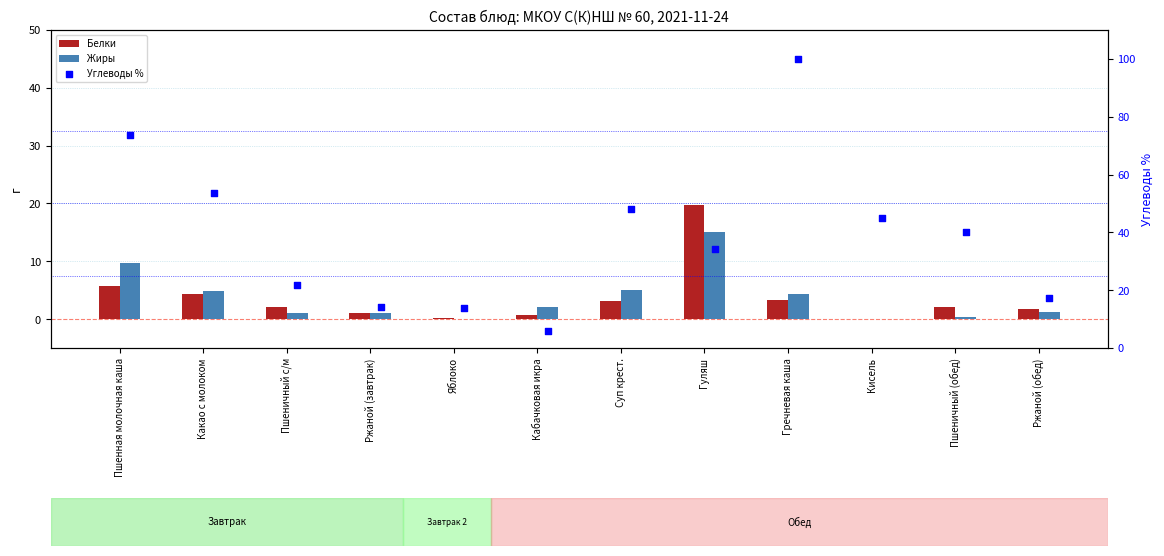

Which series reaches the minimum Y coordinate?

Белки